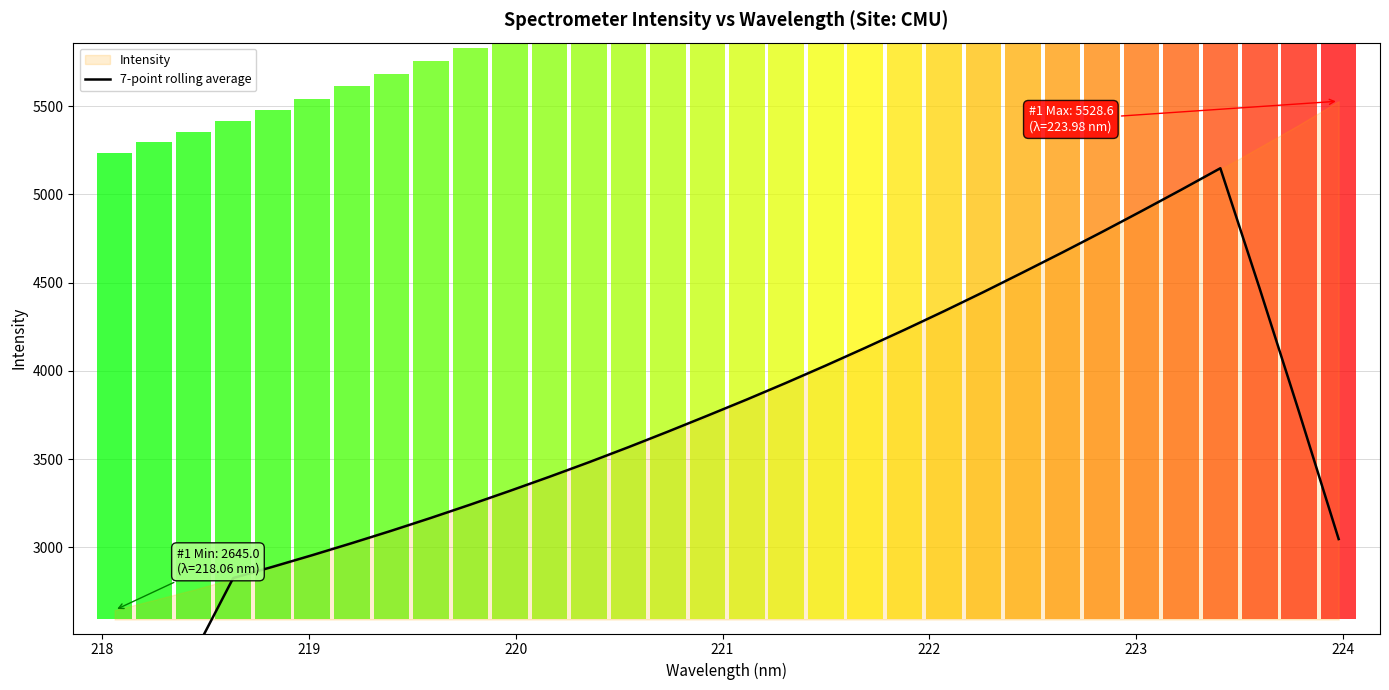

What is the sum of all values?

117639.3